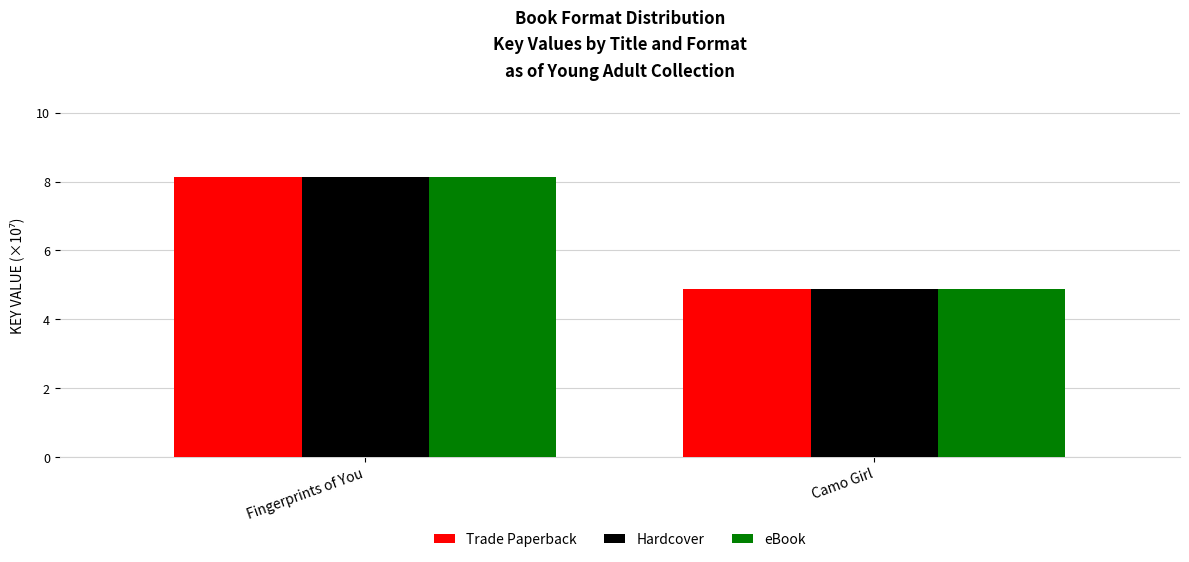

What is the total value across all series at Fingerprints of You?

24.4